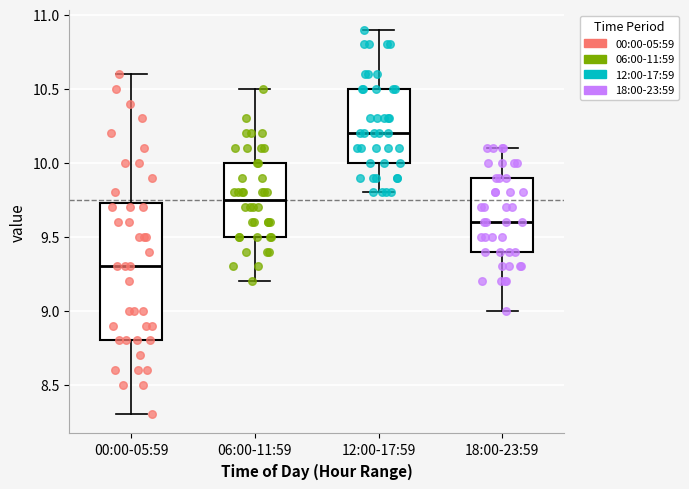

Where does the median line of the box for 06:00-11:59 sit on the y-axis? The values are not printed on the chart, so give them approximately, as read against the axis.

9.75